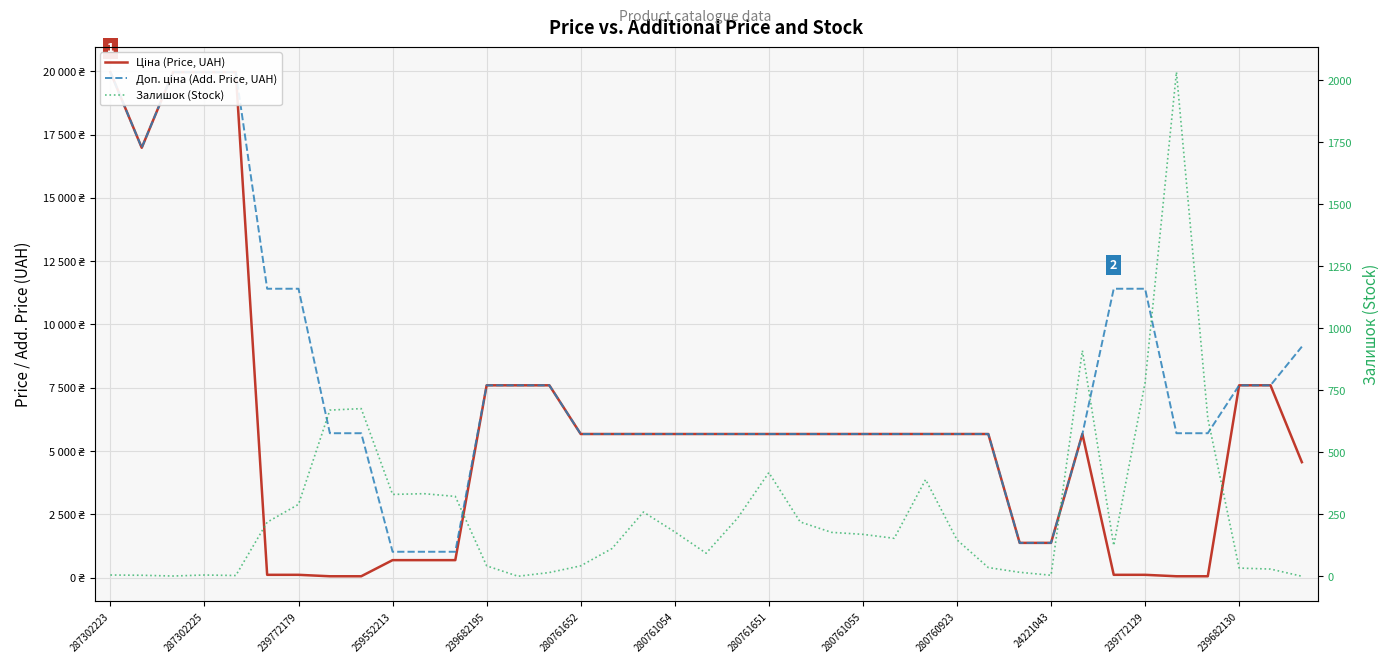

What is the value of the Доп. ціна (Add. Price, UAH) point at the 26th from the left?

5673.8